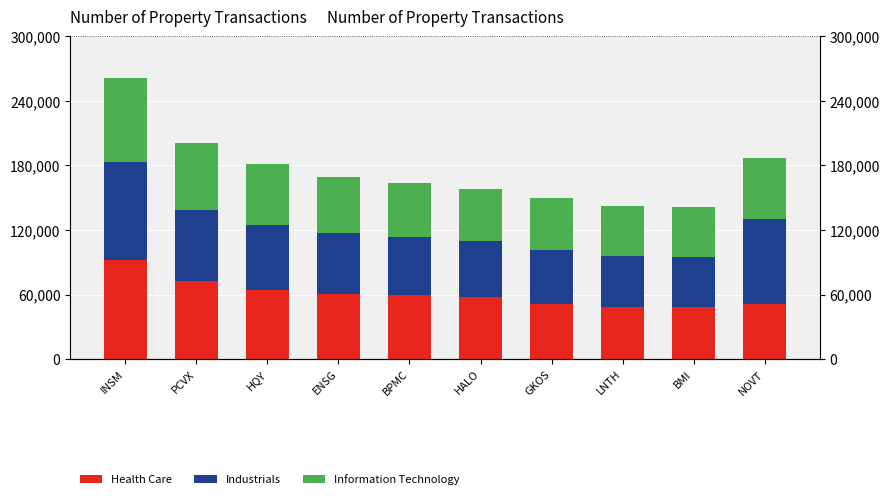

Which label corresponds to the smallest value in the chart?

BMI